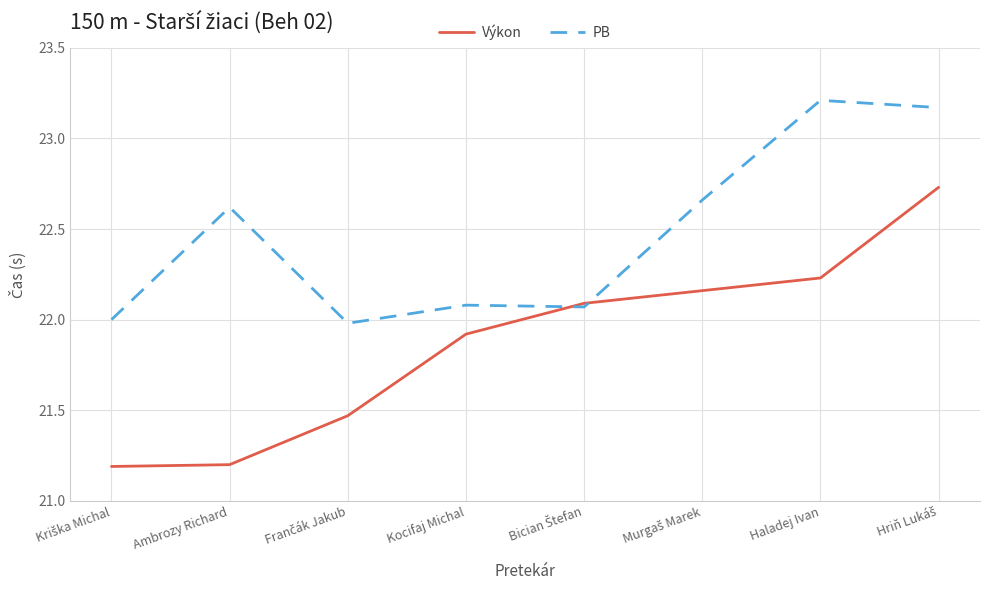

What are all the series names shown in the legend?

Výkon, PB